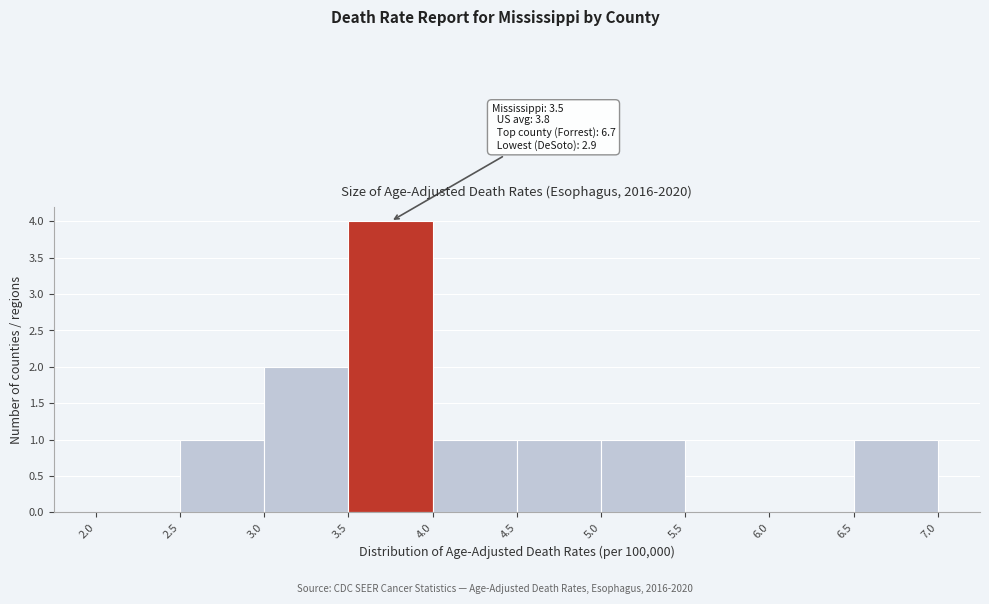

Over which range of the x-axis is the bar tallest?

3.5 to 4.0